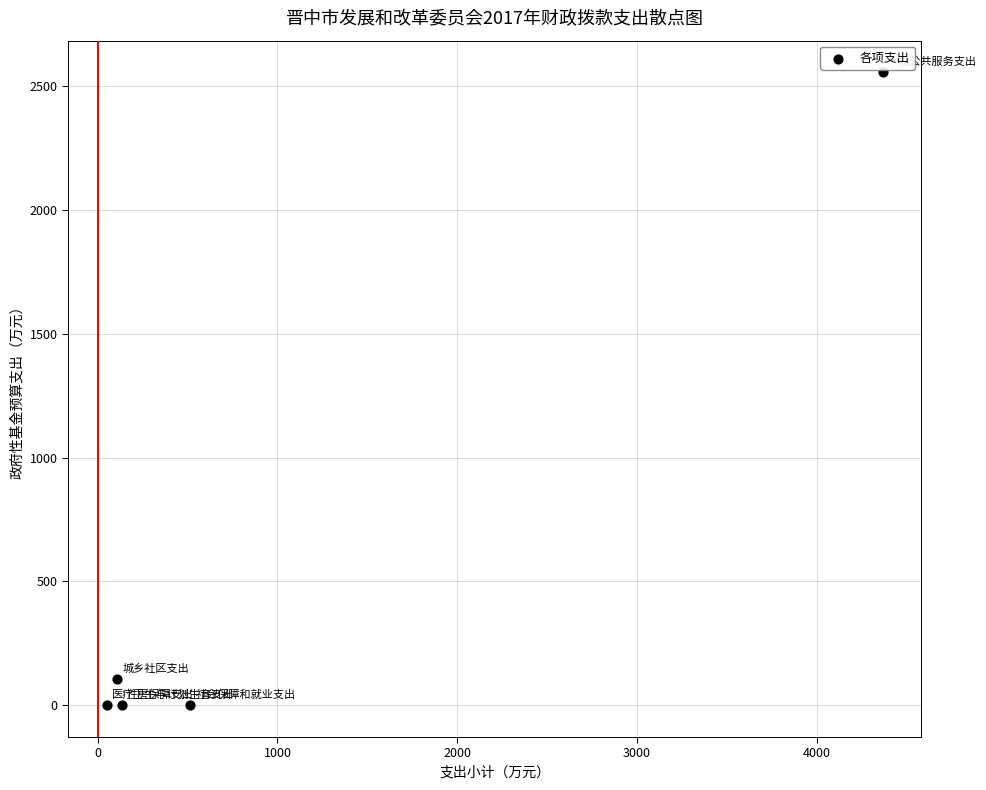

What Y value in the scatter plot is closest to 1277?

105.7